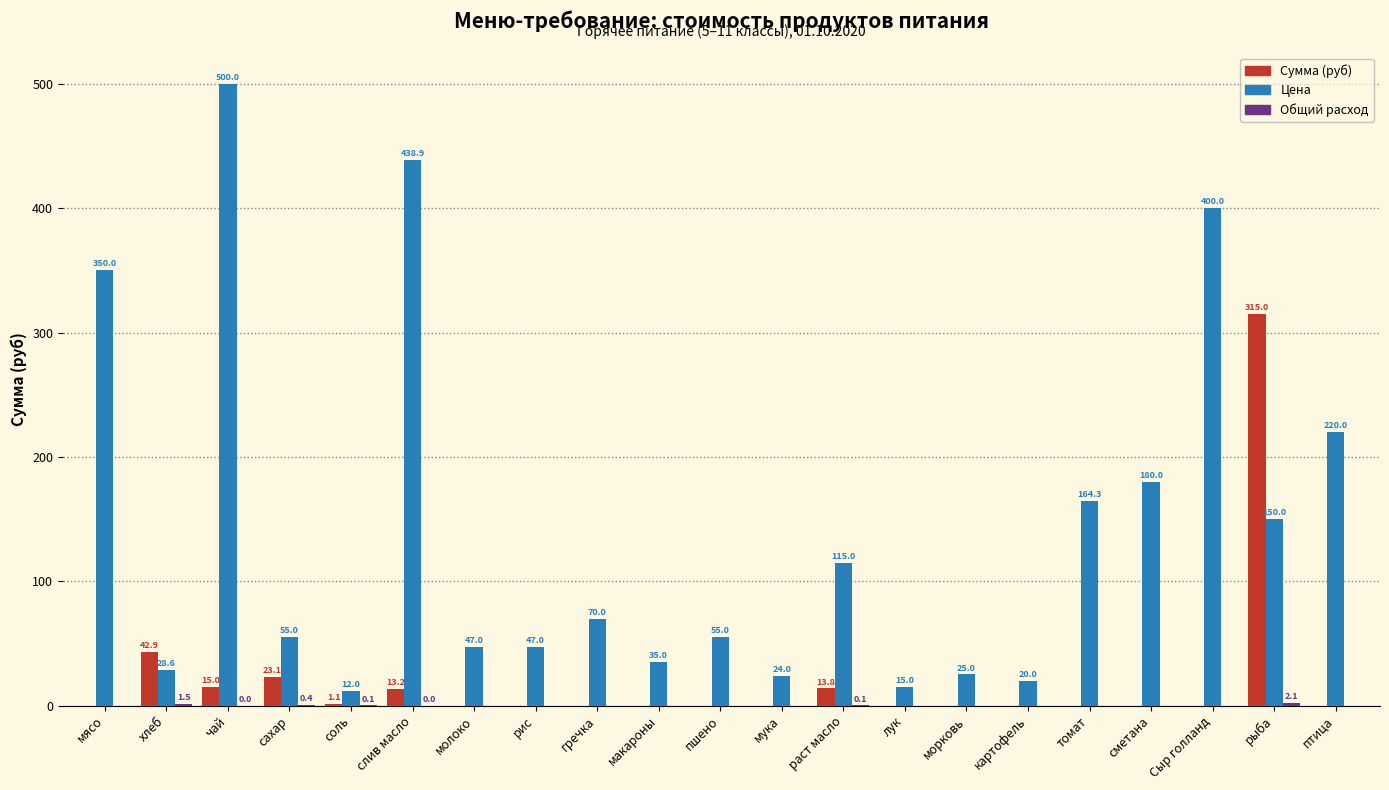

Which category has the highest value across all series?

чай